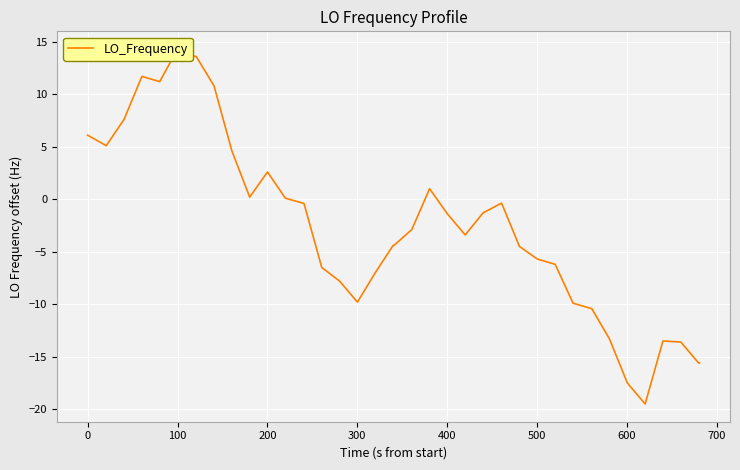

Reading left to right, extract all data points from this chart.

6.1	5.1	7.6	11.7	11.2	14.3	13.6	13.6	10.8	4.6	0.2	2.6	0.1	-0.4	-6.5	-7.8	-9.8	-7.0	-4.4	-4.4	-2.9	1.0	-1.4	-3.4	-1.3	-0.4	-0.4	-4.5	-5.7	-6.2	-9.9	-10.4	-10.4	-13.3	-17.5	-19.5	-13.5	-13.6	-15.6	-15.6